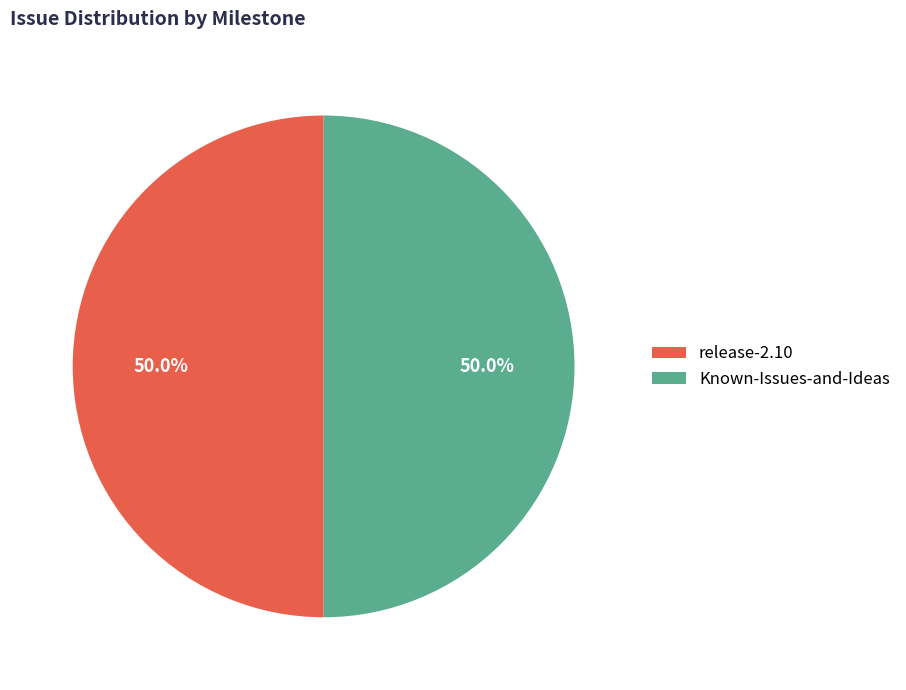

What is the ratio of the value at Known-Issues-and-Ideas to the value at release-2.10?

1.0